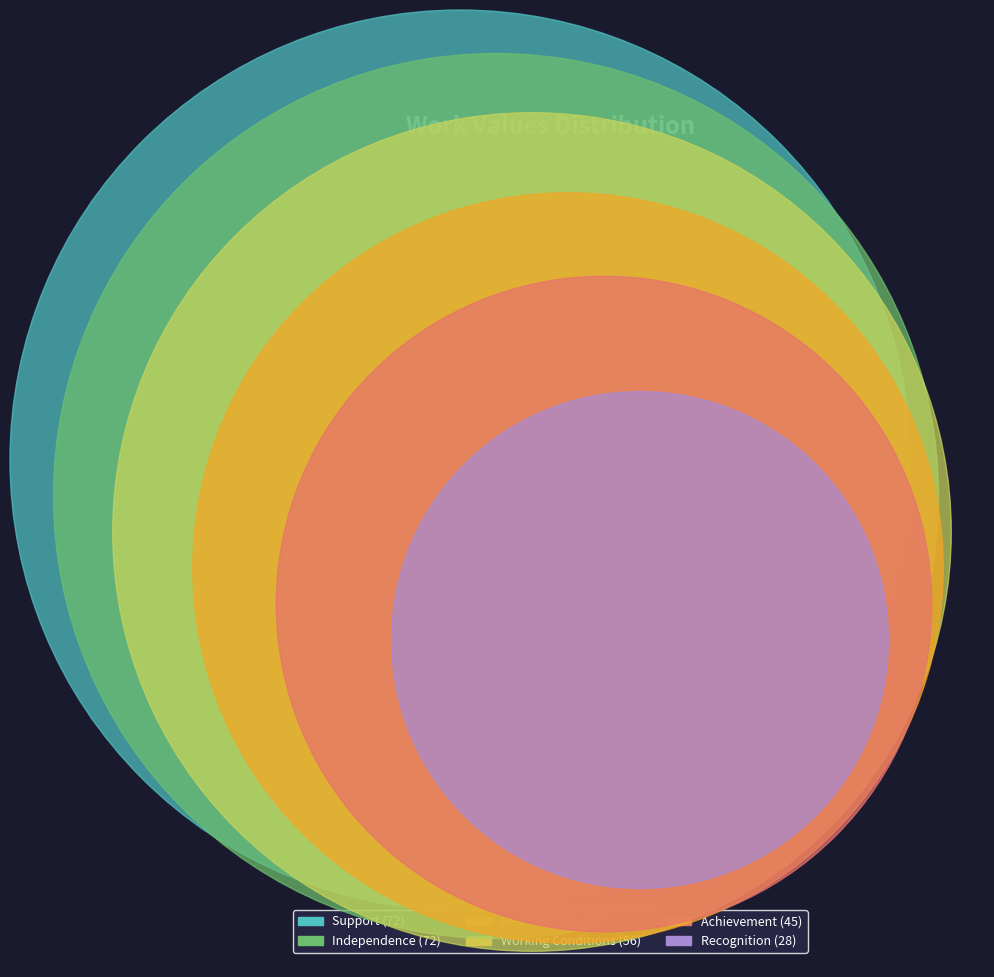

Is it true that Working Conditions is 16% of the pie?

True